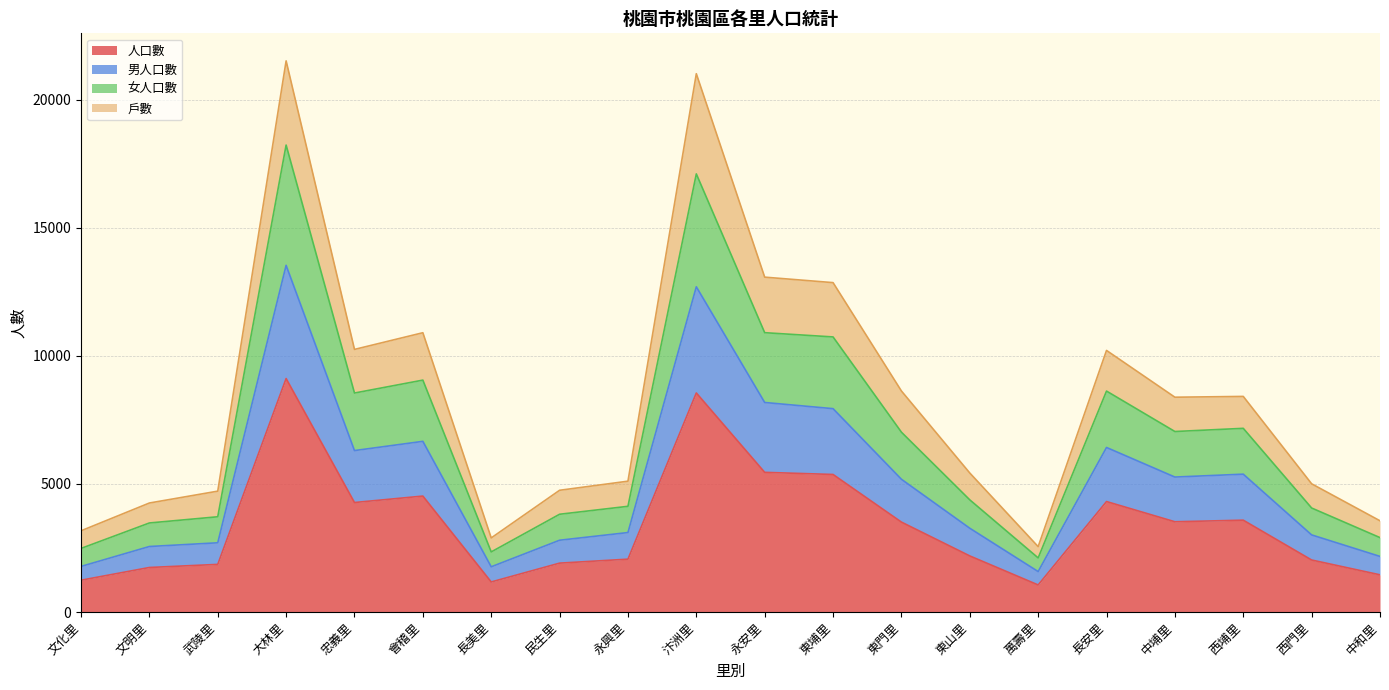

What is the lowest value of the 人口數 series?

1056